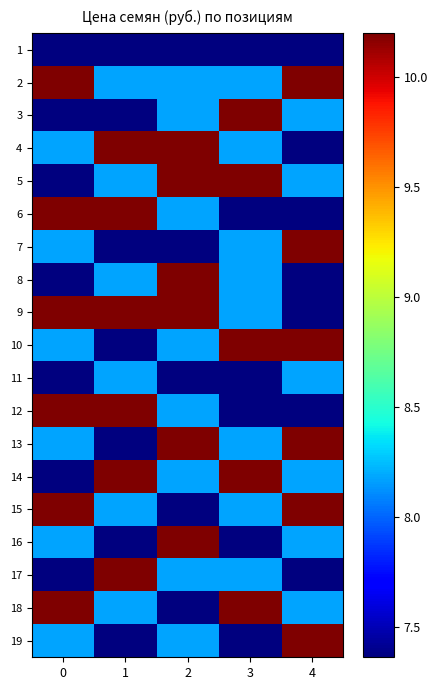

How many categories are shown in the chart?

5